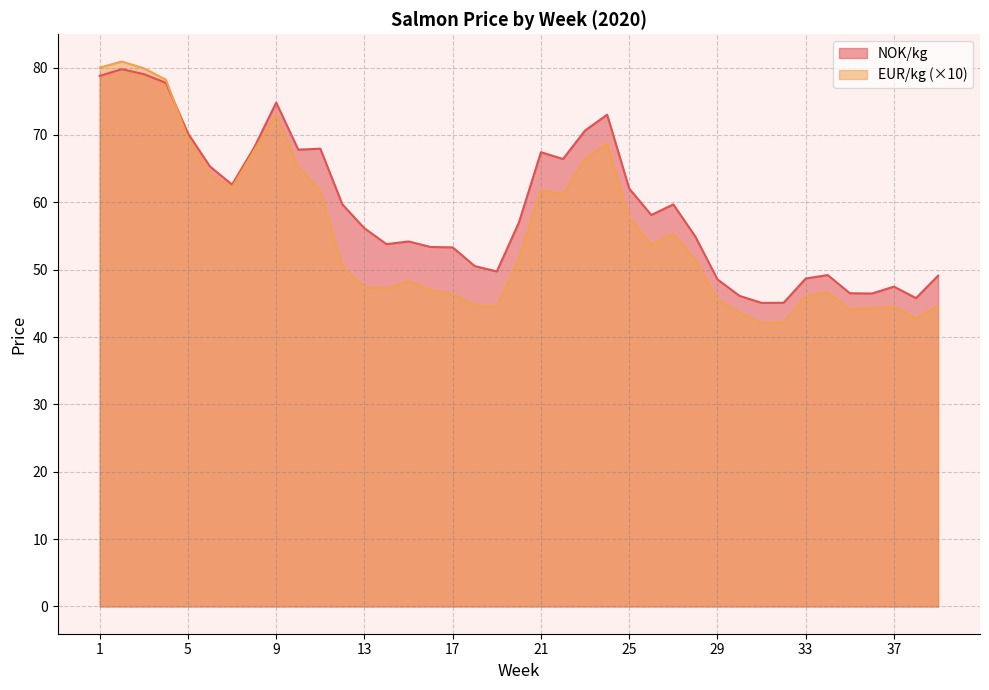

At which label does EUR/kg first exceed 51?

1